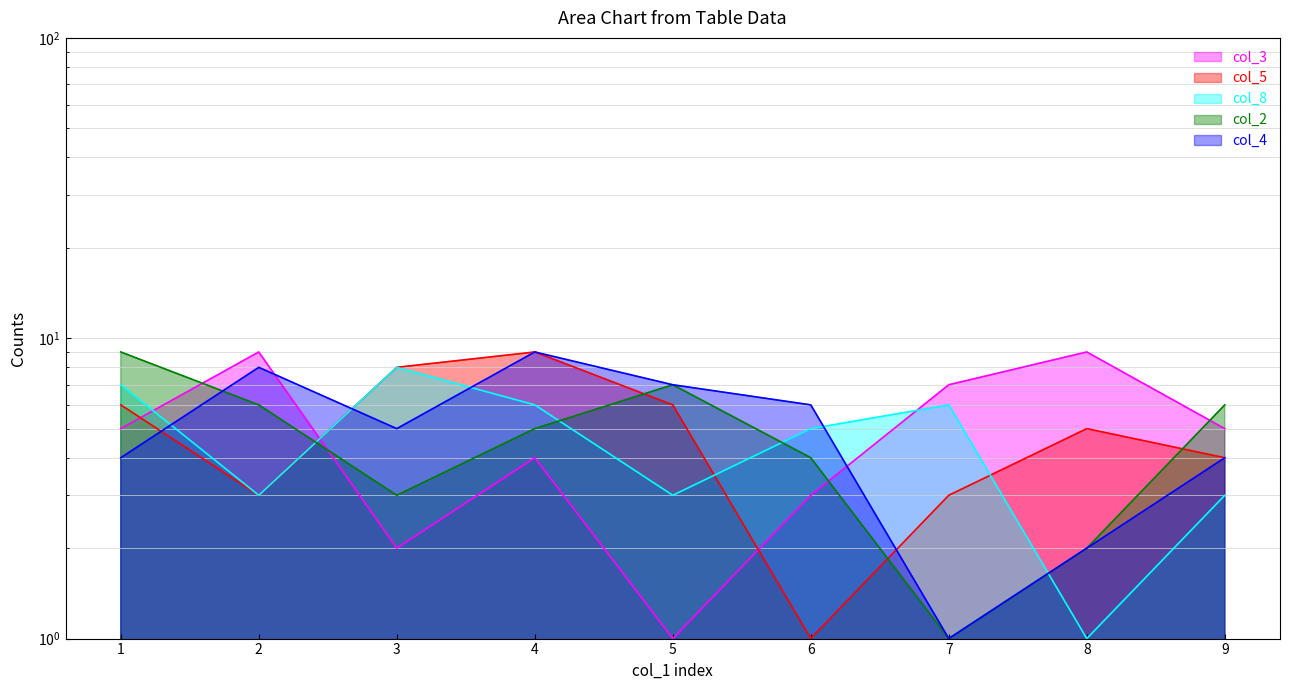

What is the difference between the maximum and minimum values in the col_2 series?

8